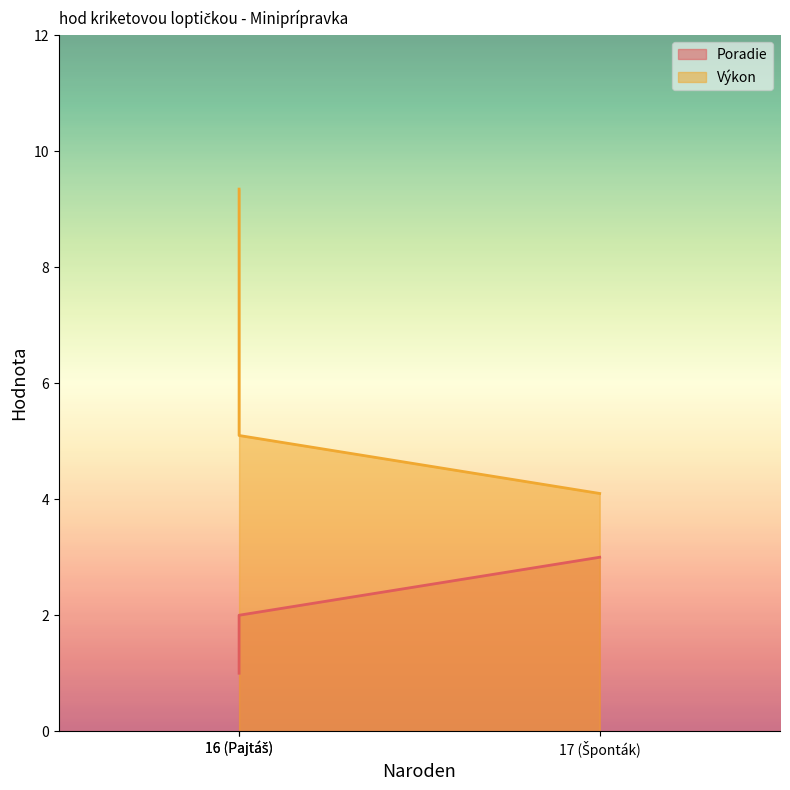

Count the Poradie values in the range 1 to 3.

3